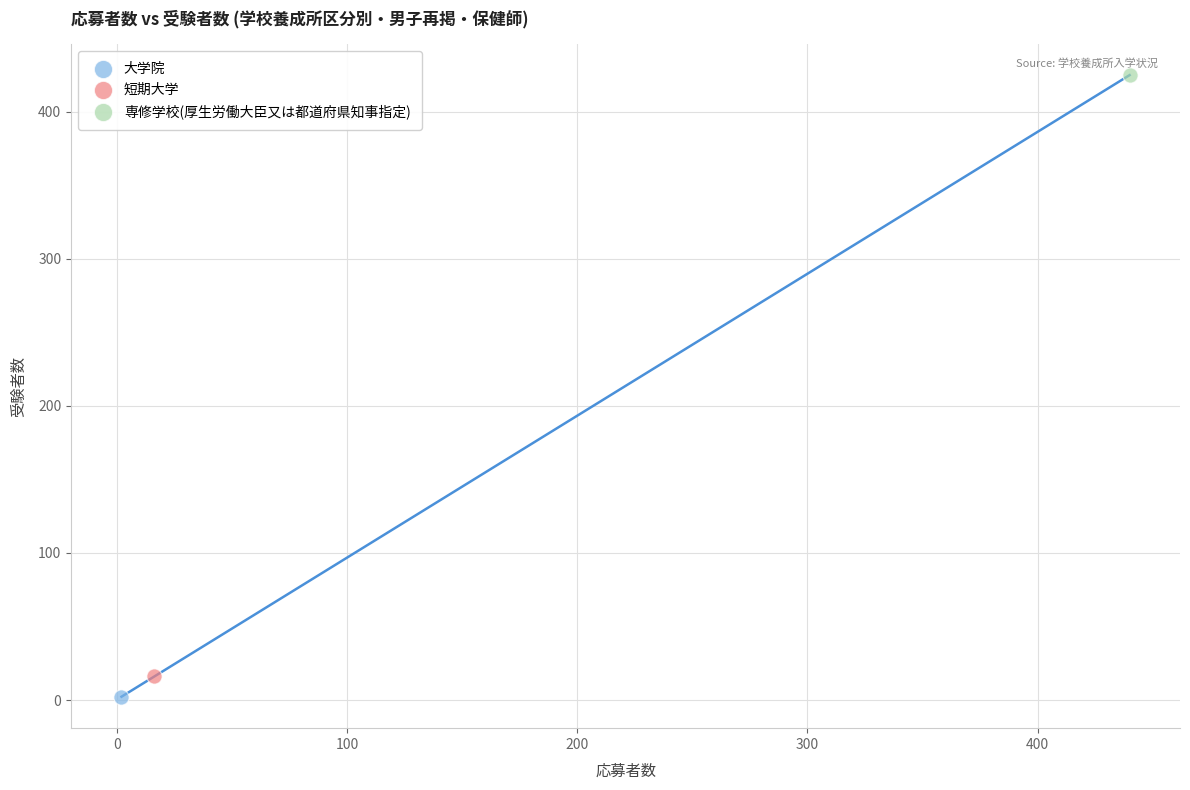

What are all the series names shown in the legend?

大学院, 短期大学, 専修学校(厚生労働大臣又は都道府県知事指定)